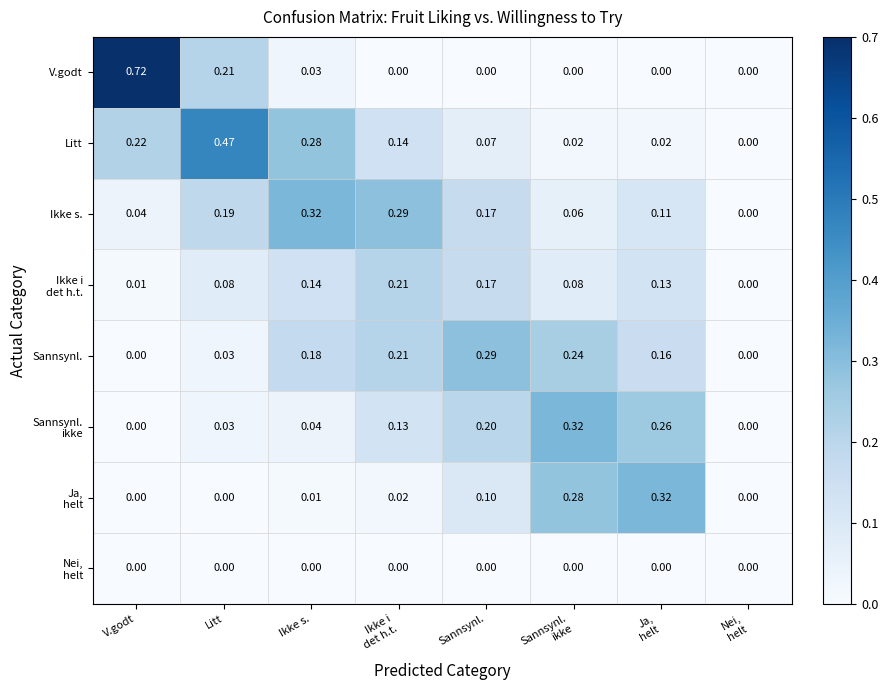

Which series has the largest range (max minus min)?

V.godt